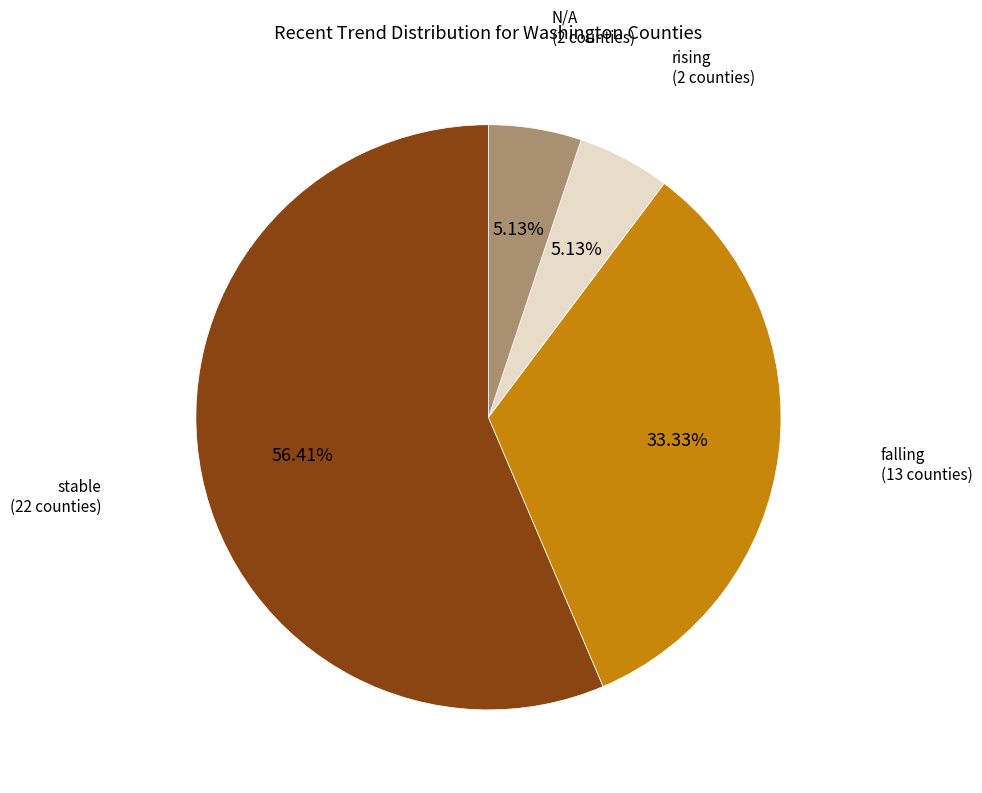

To the nearest percent, what percentage of the pie is rising?

5%